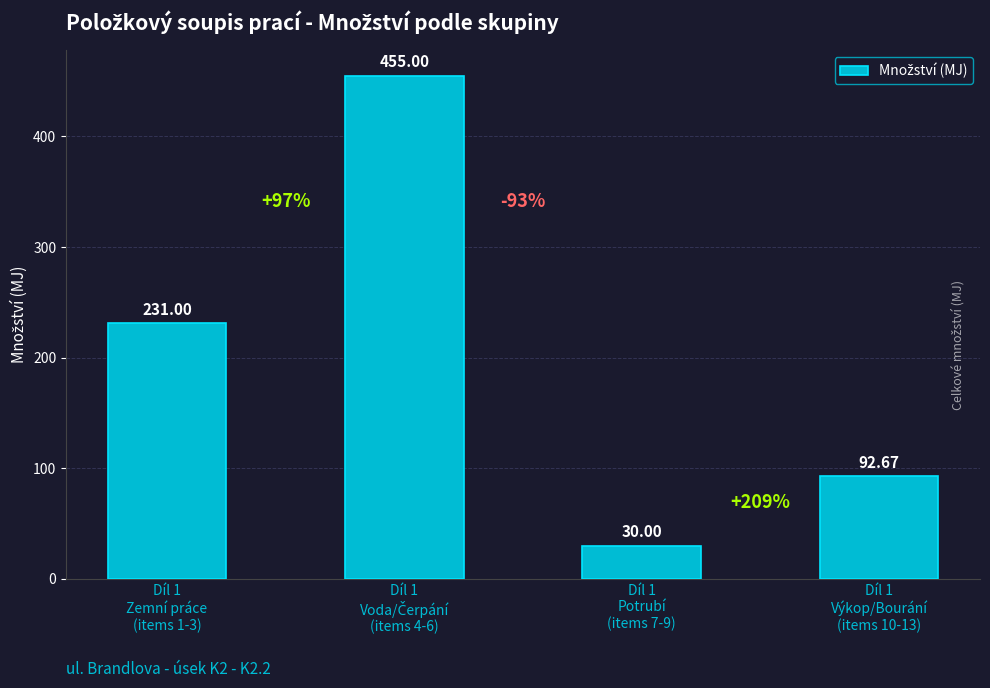

How many bars are there in total?

4